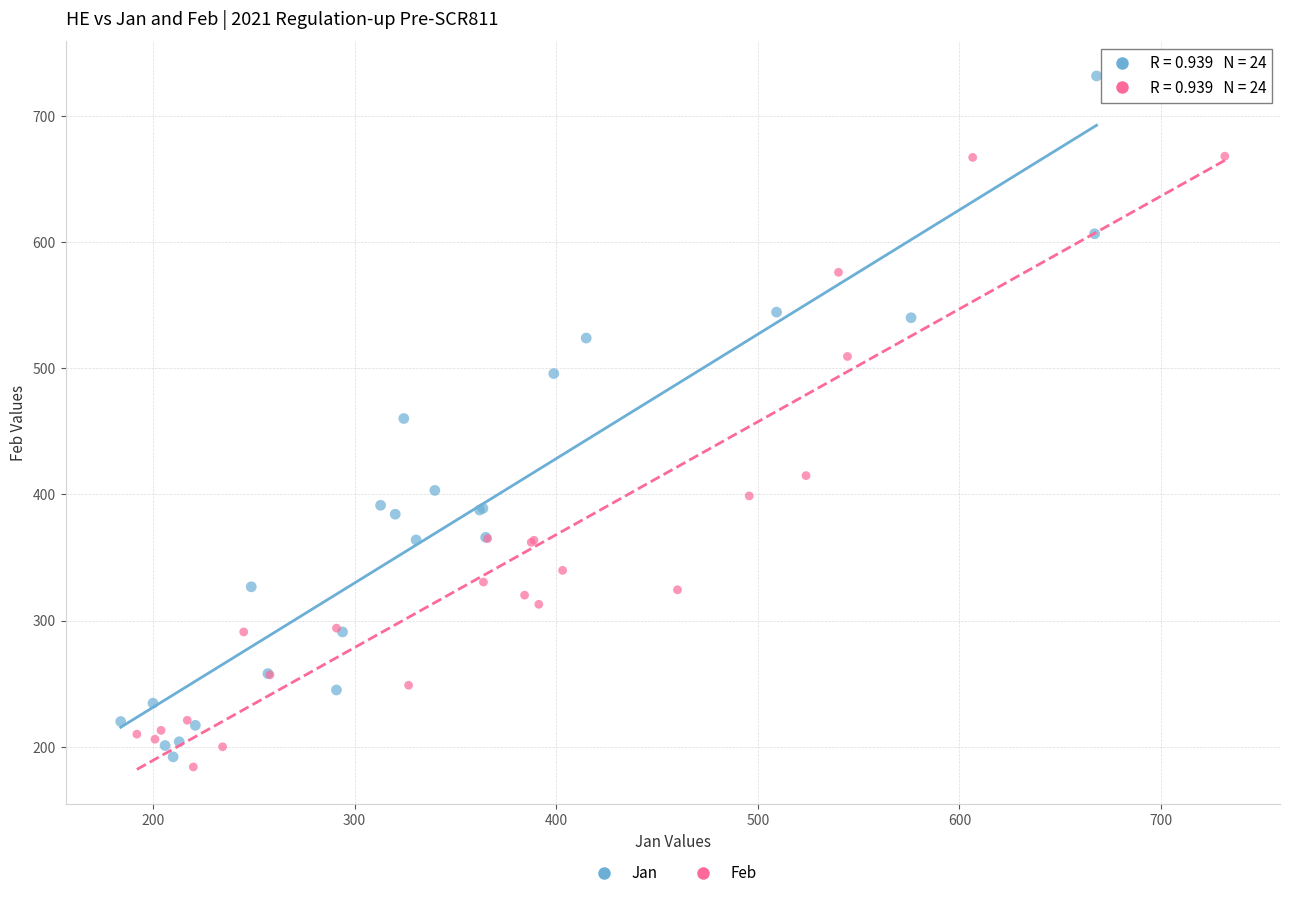

Which series has the widest spread of Y values?

Jan